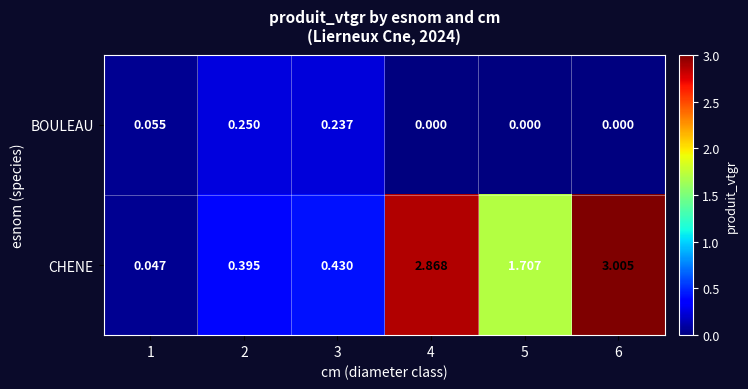

Rank the series by their average value, from lowest to highest.

BOULEAU, CHENE